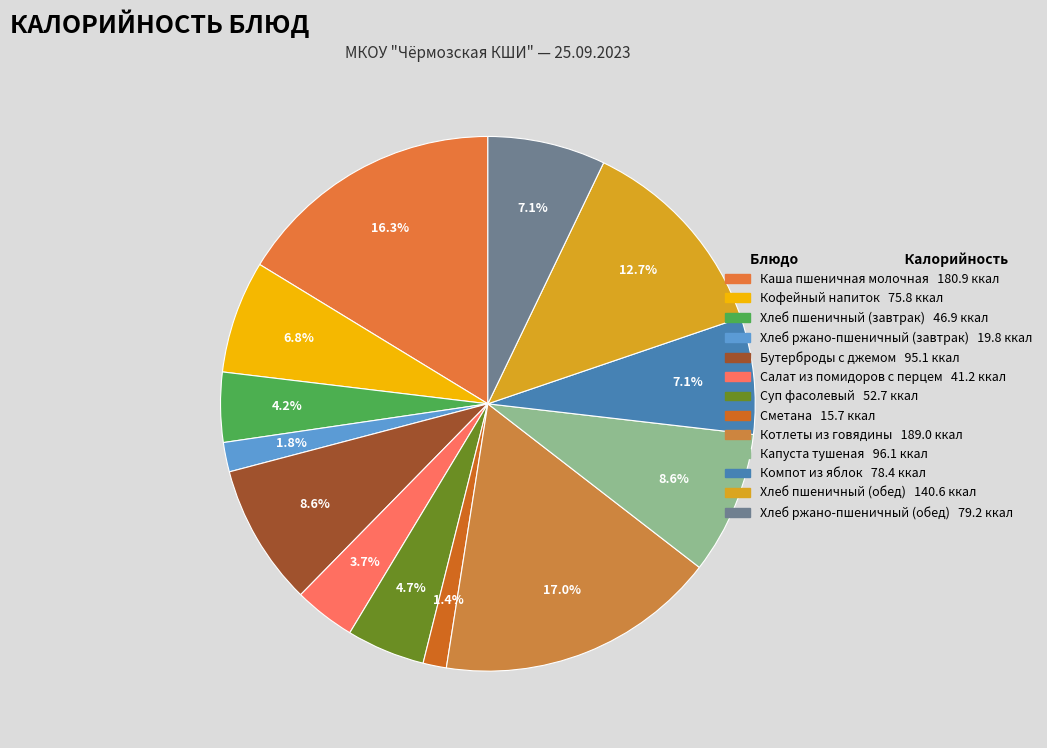

How many slices are in this pie chart?

13